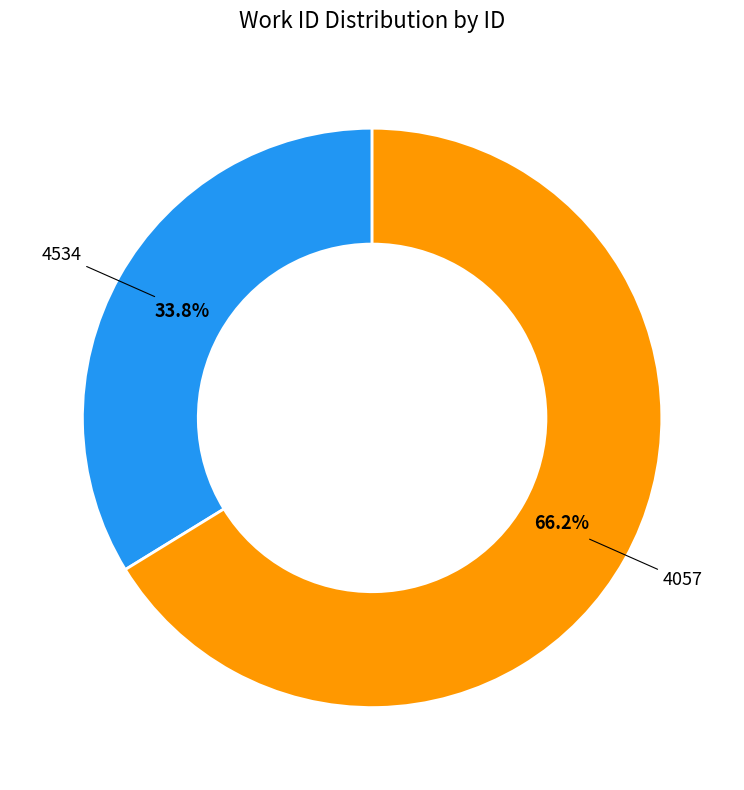

Which has a higher value, 4057 or 4534?

4057